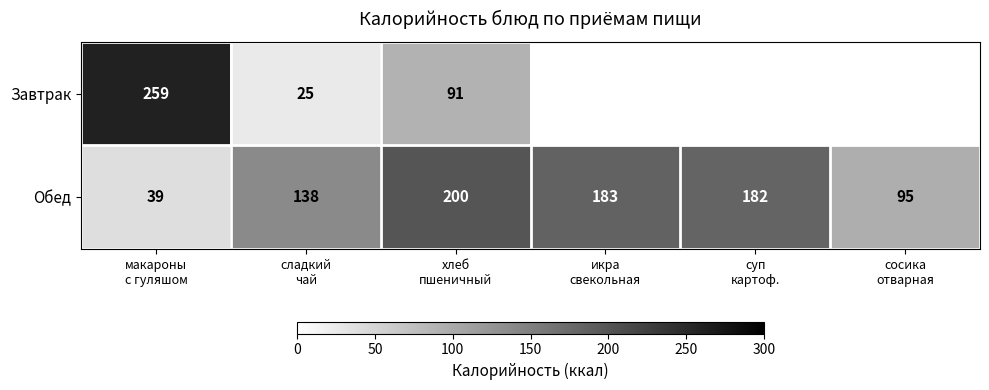

What is the average value of the Обед series?

140